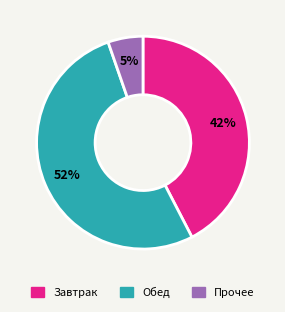

Is there any slice that represents more than half of the pie?

Yes